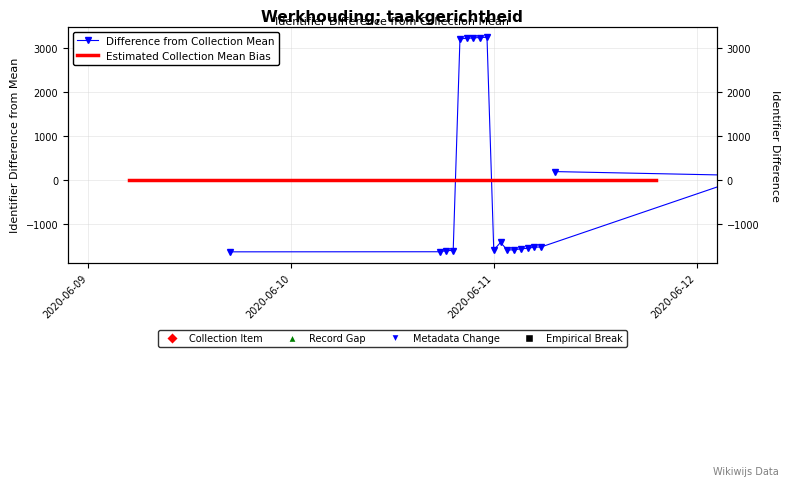

Does the chart have visible grid lines?

Yes